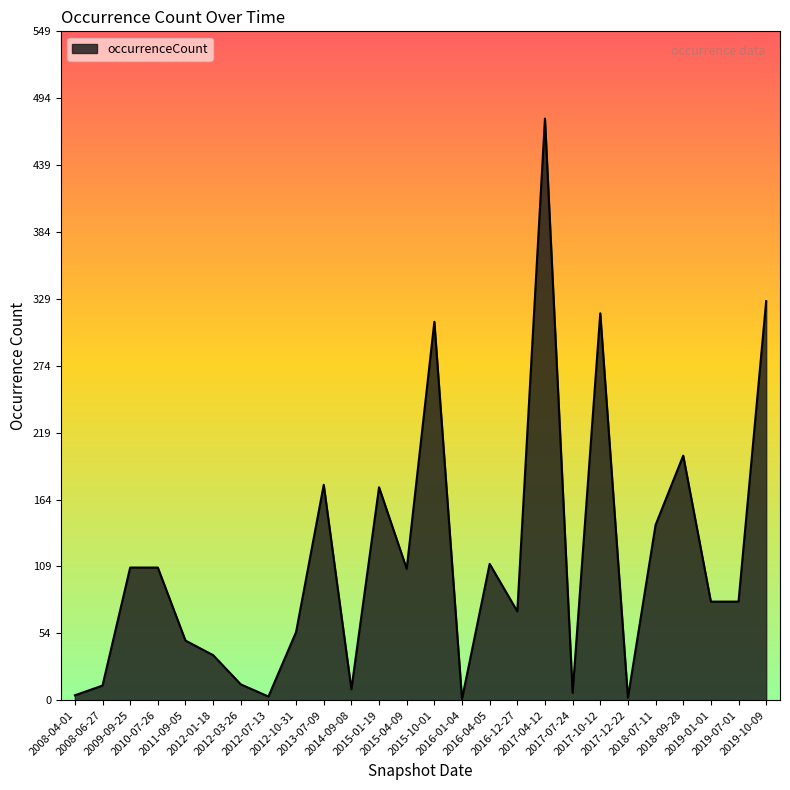

What is the difference between the values at 2012-07-13 and 2011-09-05?

46